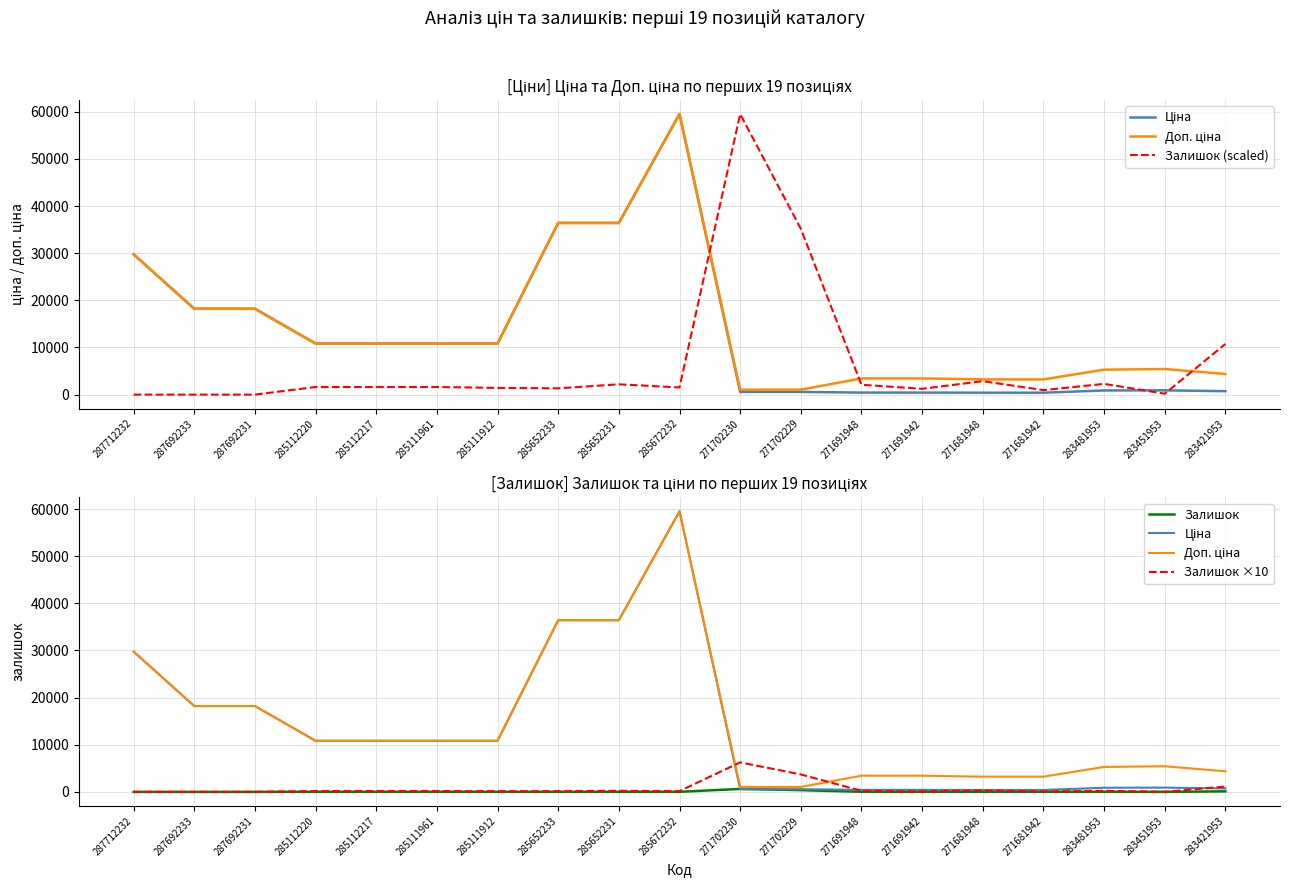

What position from the left is 271691942?

14